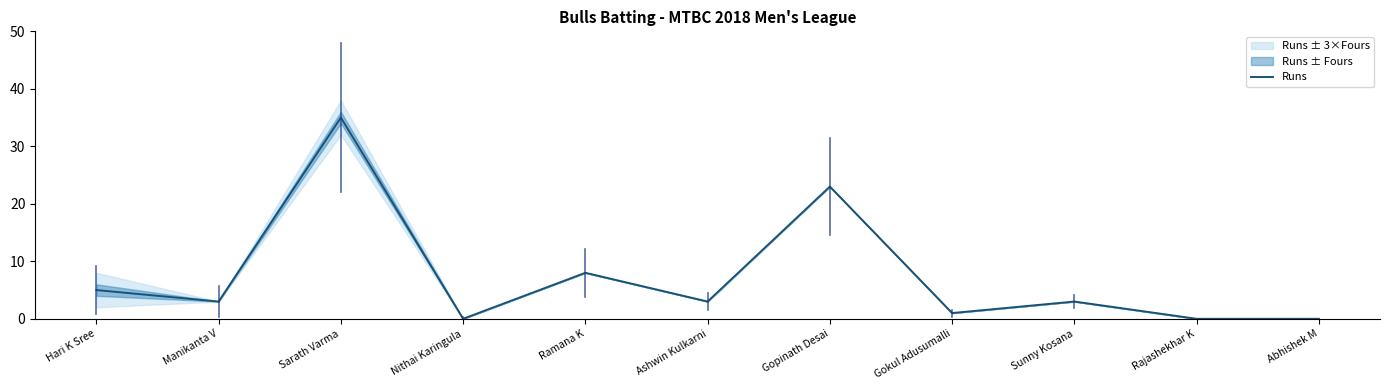

What is the average value?

7